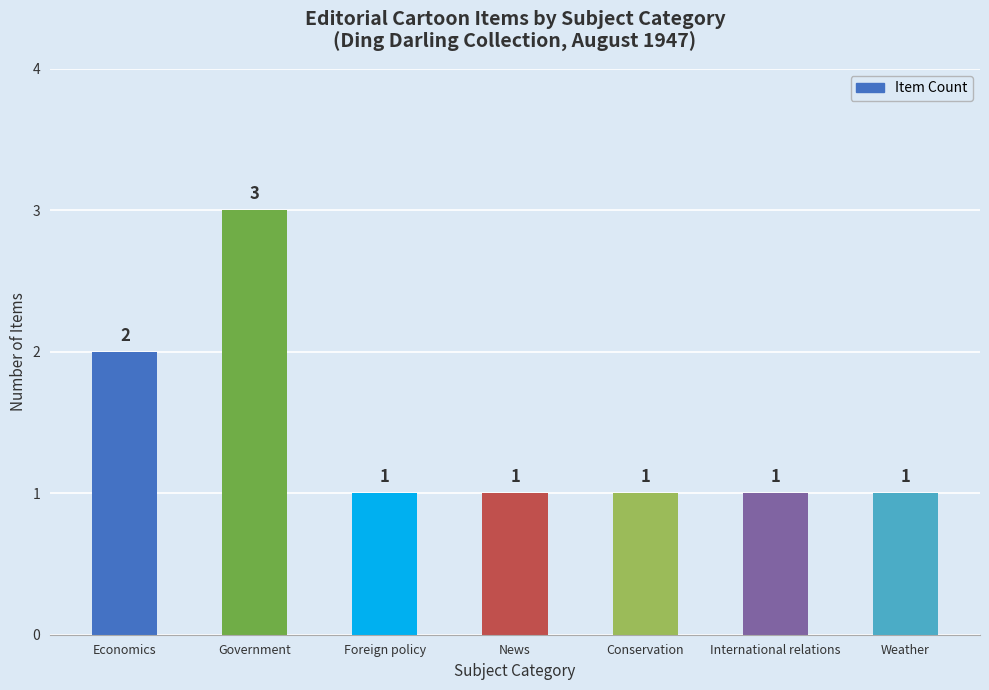

Count the values in the range 1 to 2.

6